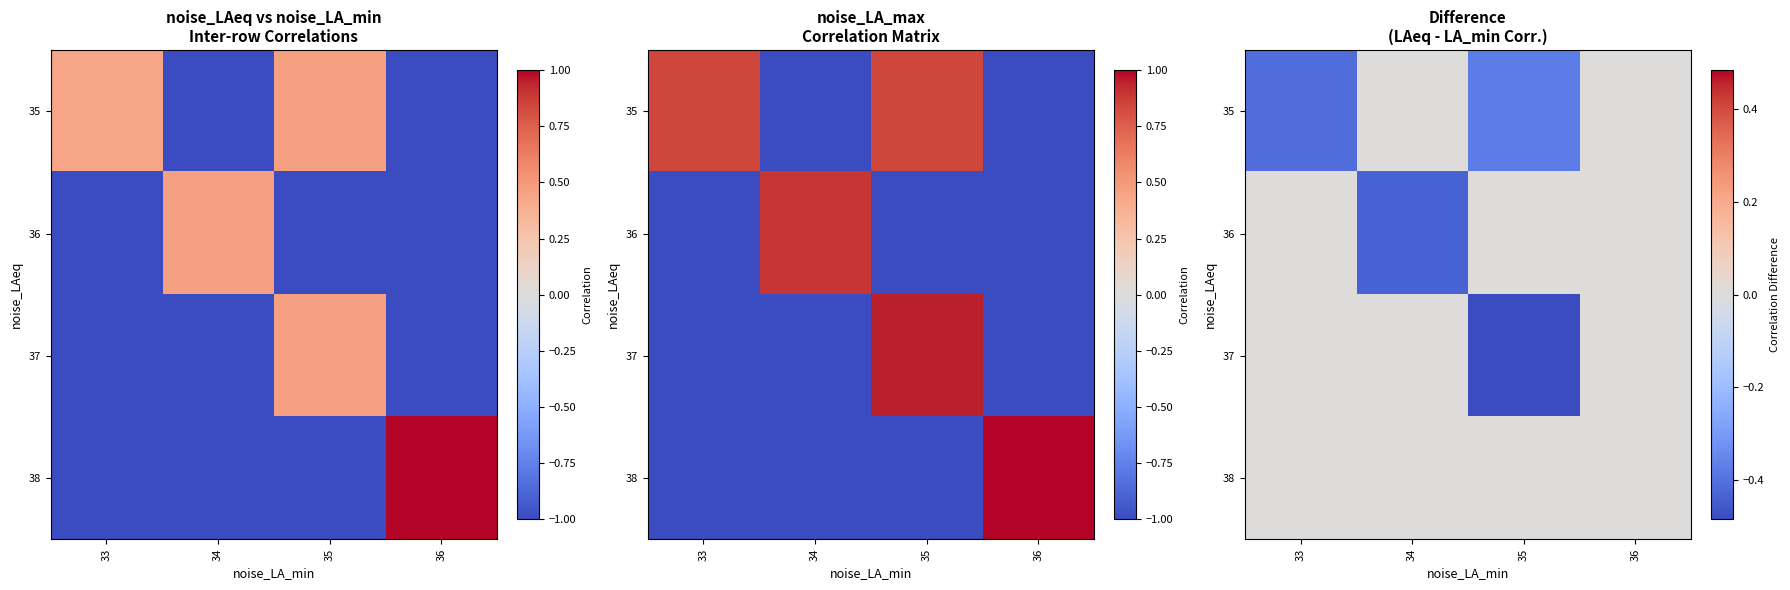

Is it true that 36 equals 0.1 at 36?

False